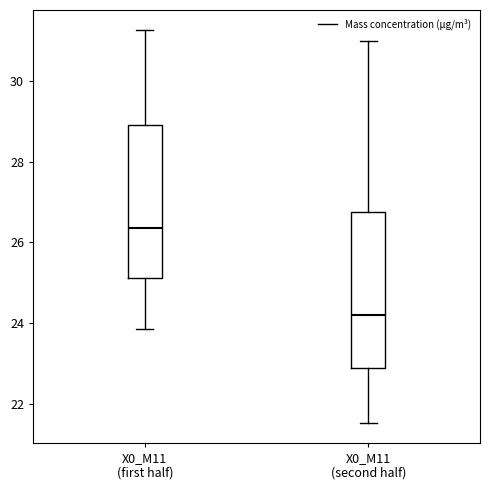

Reading left to right, transcribe this box plot: for each box, give where its median line is, the range the box spans, and where its two whiskers end, as read against the y-axis. The values are not printed on the chart, so give them approximately, as read against the axis.

X0_M11 (first half): median 26.4, box 25.2 to 29.0, whiskers 23.8 to 31.2
X0_M11 (second half): median 24.2, box 22.8 to 26.8, whiskers 21.6 to 31.0